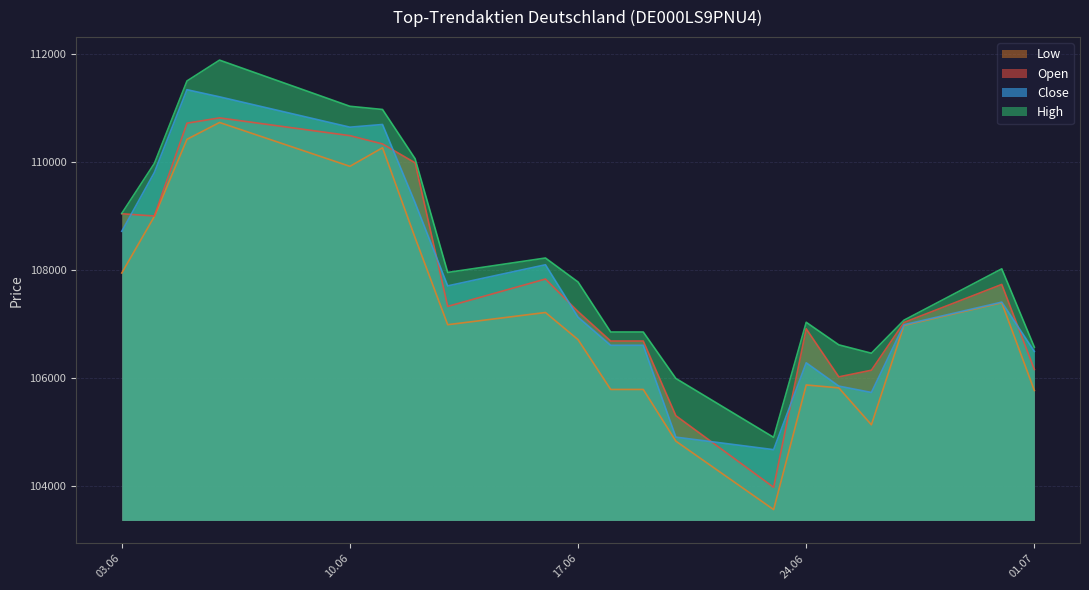

True or false: Open and High cross at least once.

False